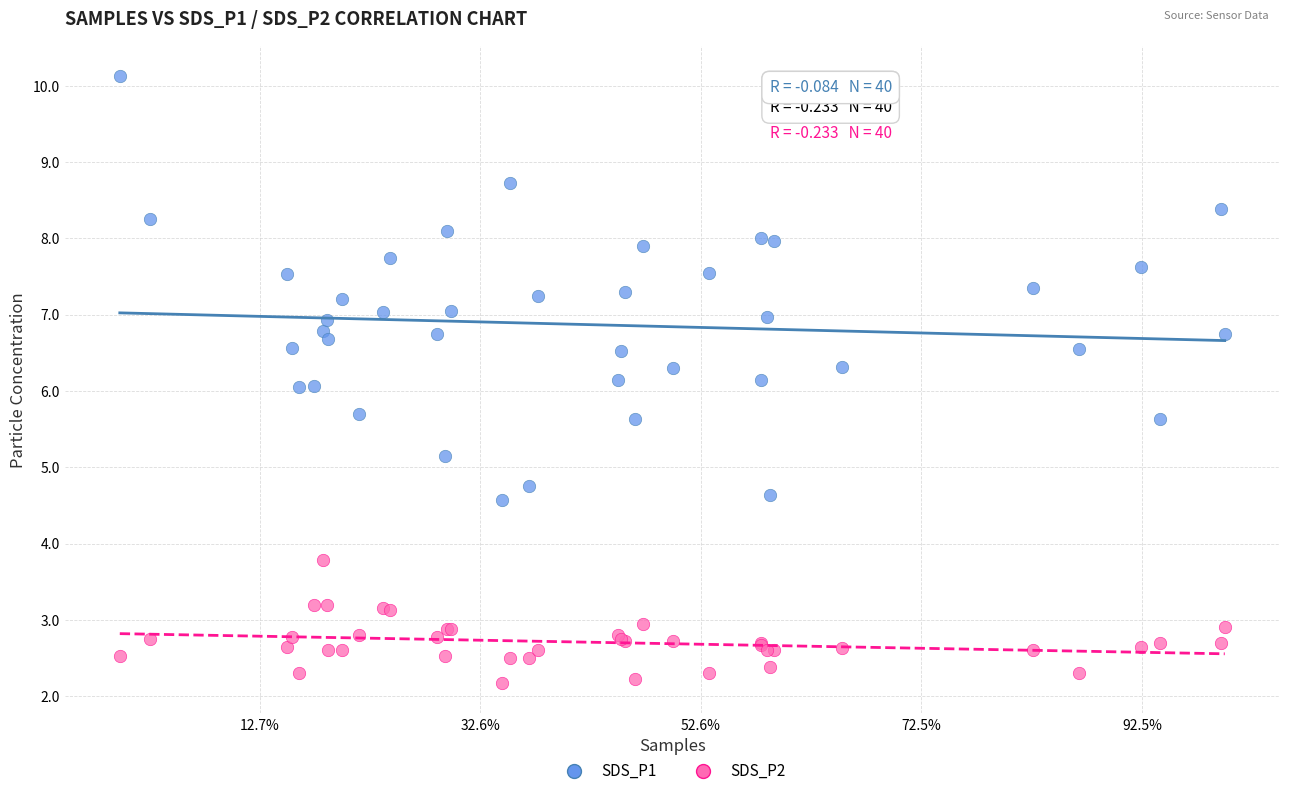

Which series contains the highest Y value?

SDS_P1